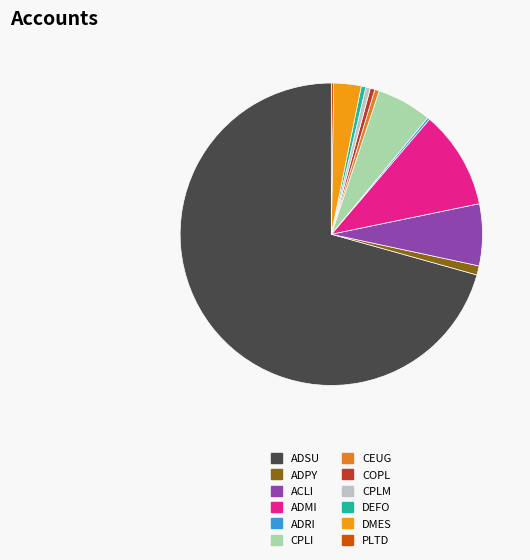

To the nearest percent, what is the difference between the largest and smallest slice percentages?

70%